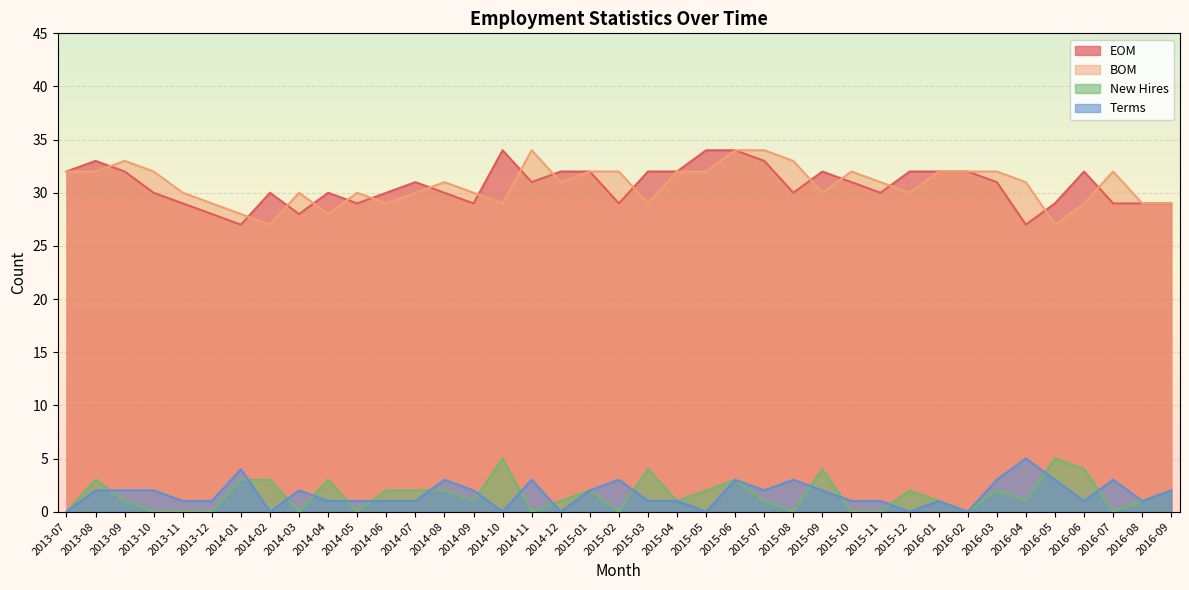

What is the difference between the maximum and second lowest values in the BOM series?

7